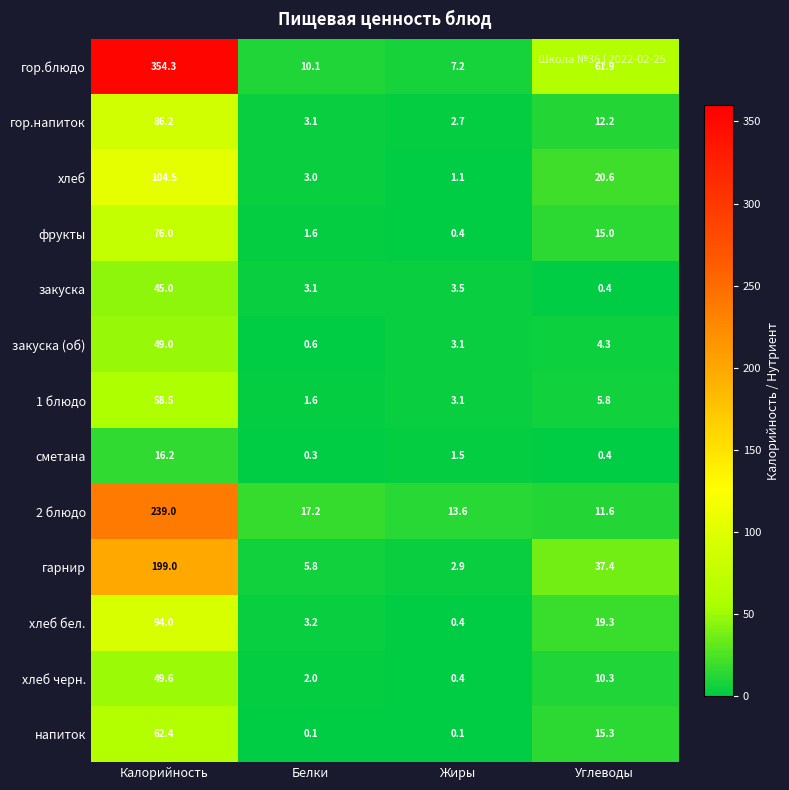

What is the difference between the maximum and minimum values in the закуска (об) series?

48.4